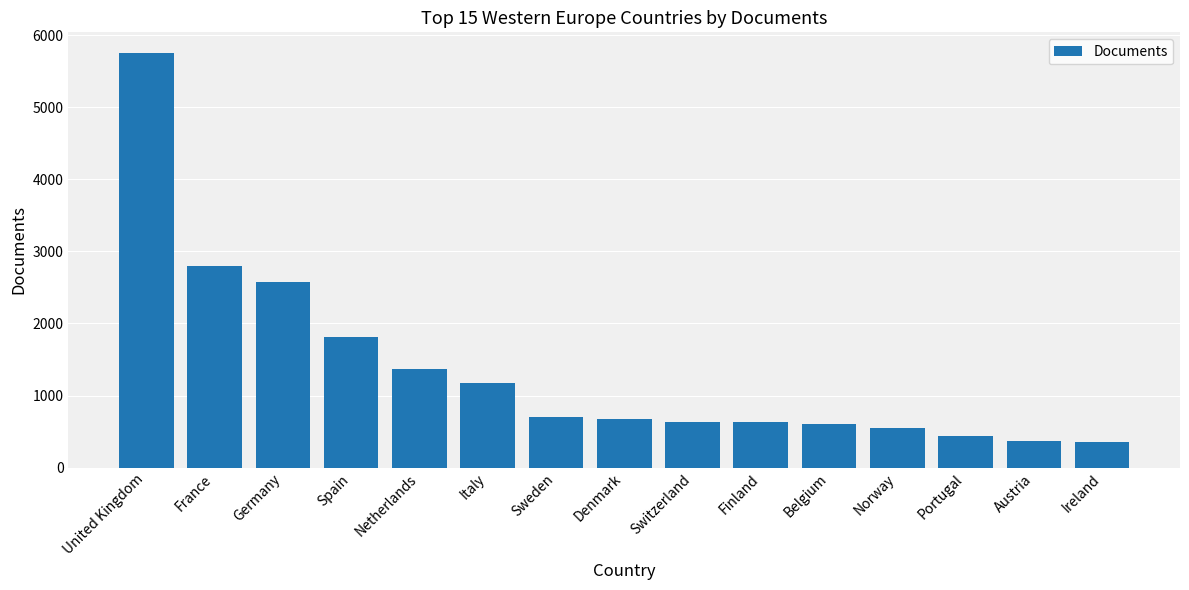

How many bars are there in total?

15